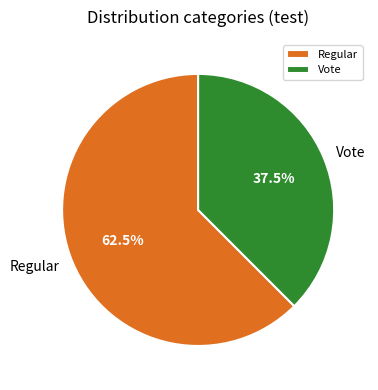

To the nearest percent, what is the difference between the Vote and Regular slice percentages?

25%